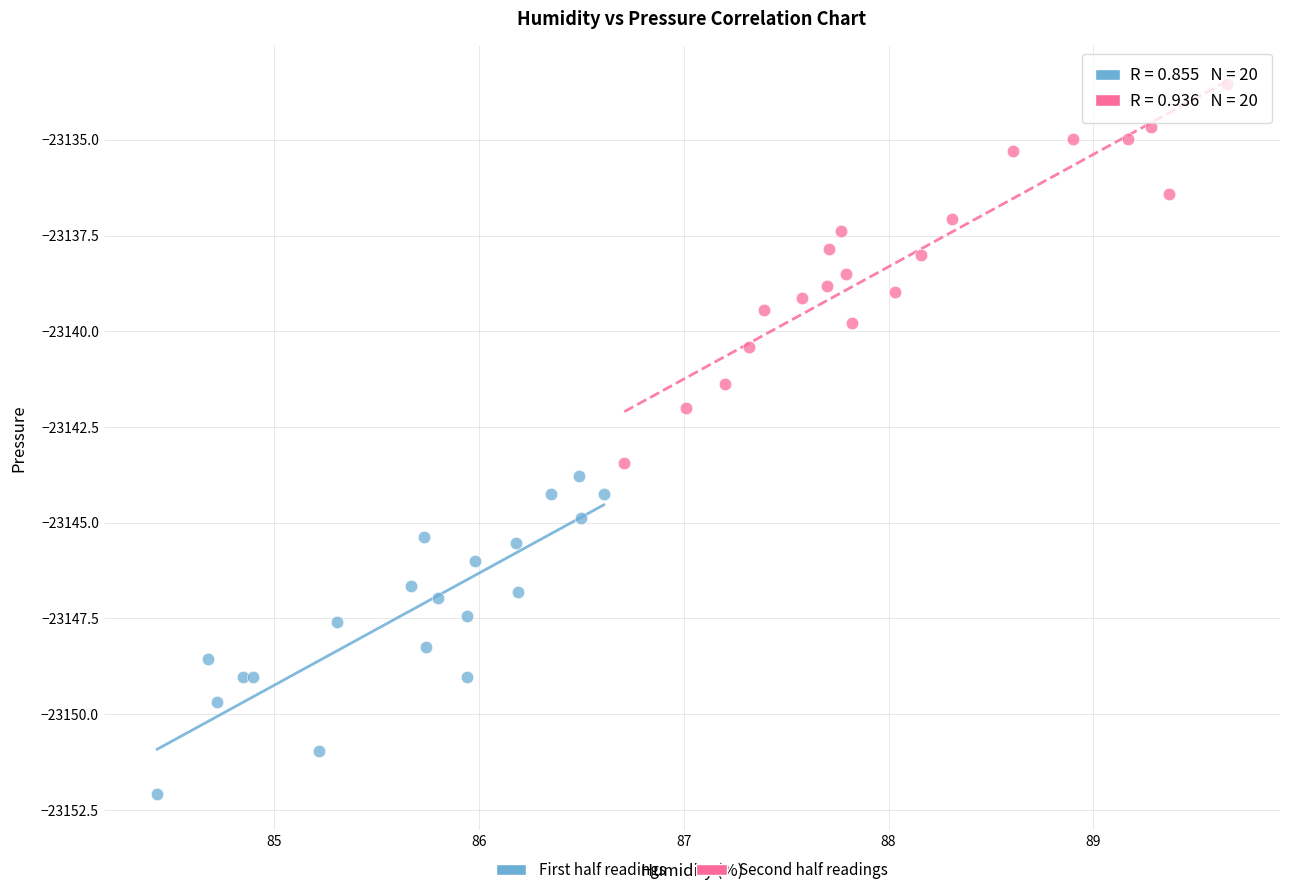

What are all the series names shown in the legend?

First half readings, Second half readings